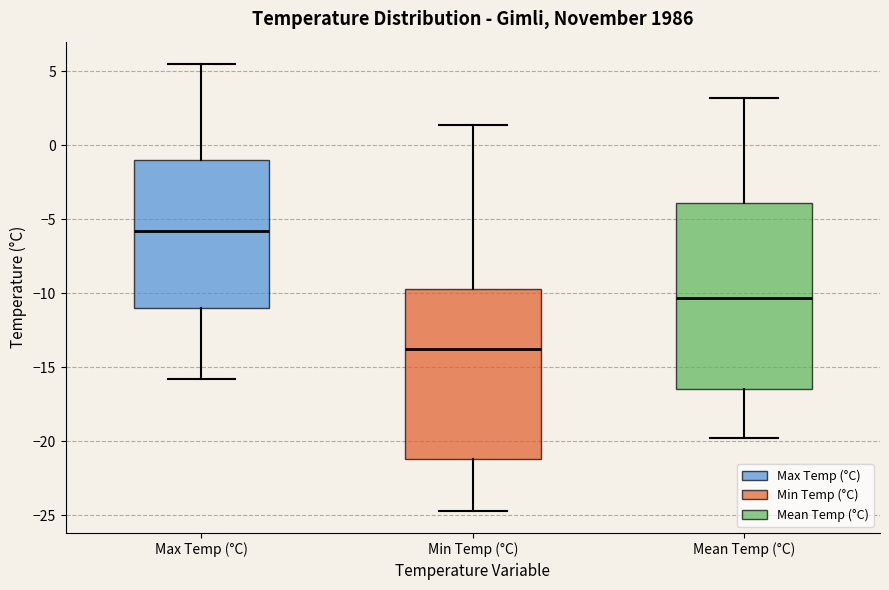

Where is the lower edge of the box for Mean Temp (°C) on the y-axis? The values are not printed on the chart, so give them approximately, as read against the axis.

-16.5